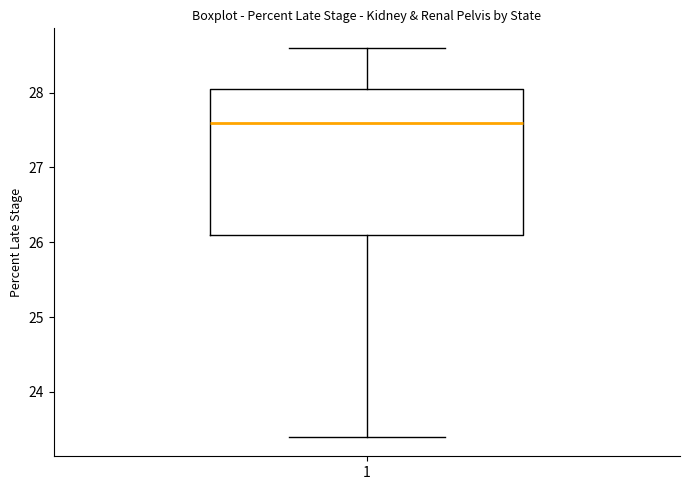

Read this box plot against the y-axis: the position of the median line, the range covered by the box, and the ends of both whiskers. The values are not printed on the chart, so give them approximately, as read against the axis.

median 27.6, box 26.1 to 28.1, whiskers 23.4 to 28.6